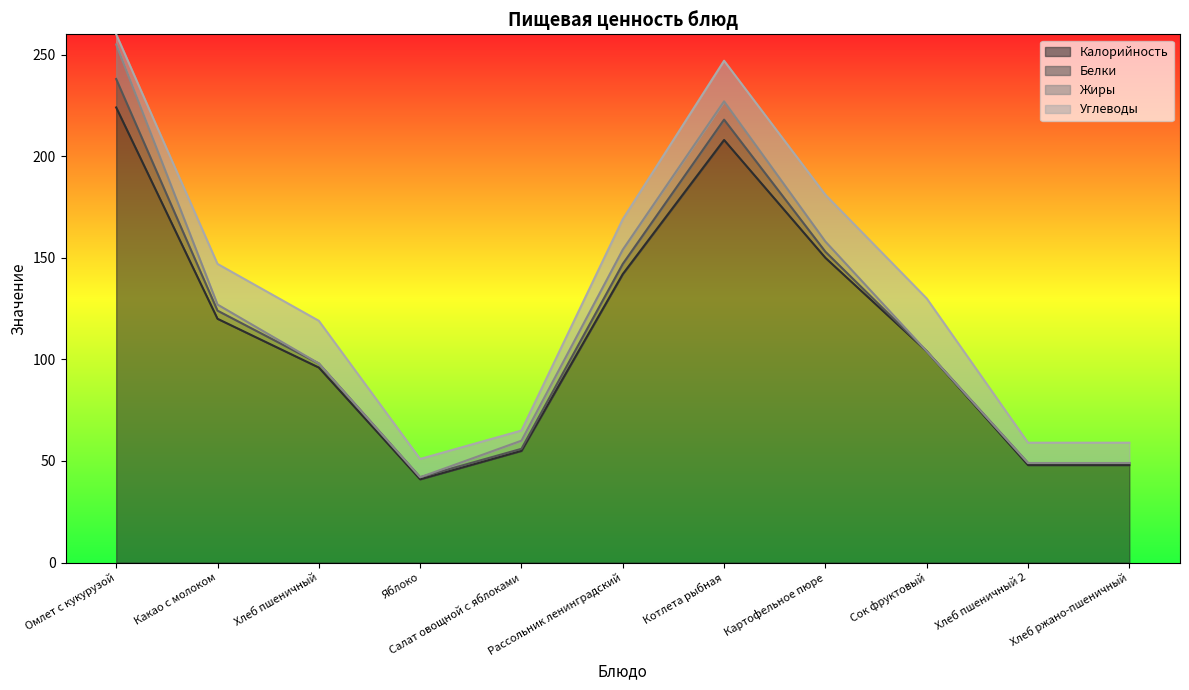

Which series ends up on top after the final intersection of Углеводы and Жиры?

Углеводы